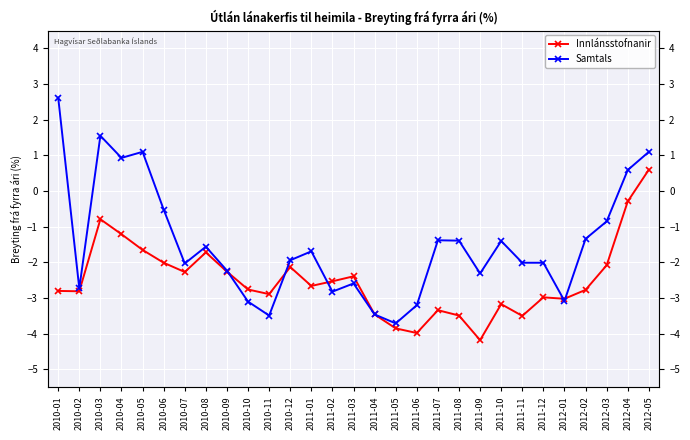

How many lines are shown in the chart?

2